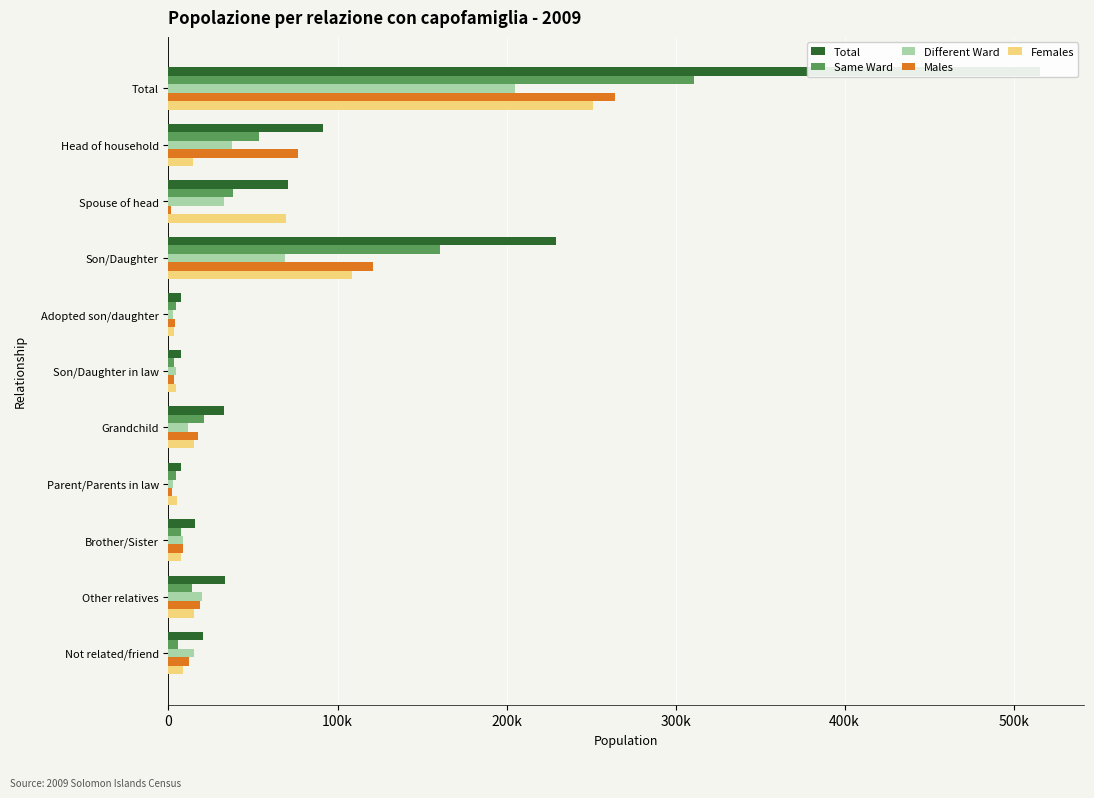

What is the maximum value for Males?

264455